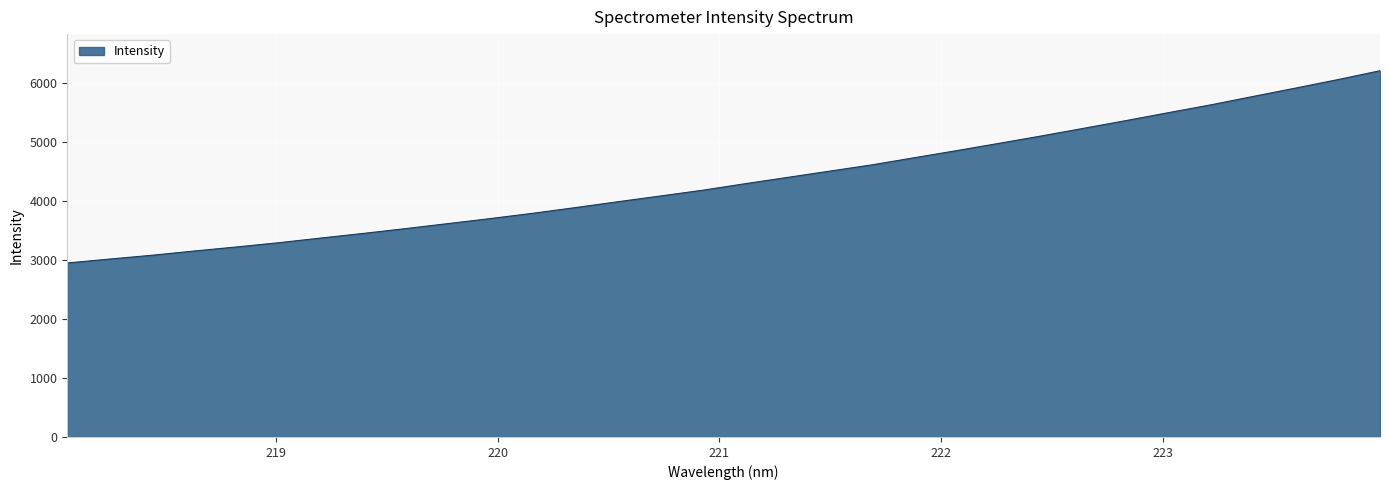

What is the minimum value shown in the chart?

2948.6